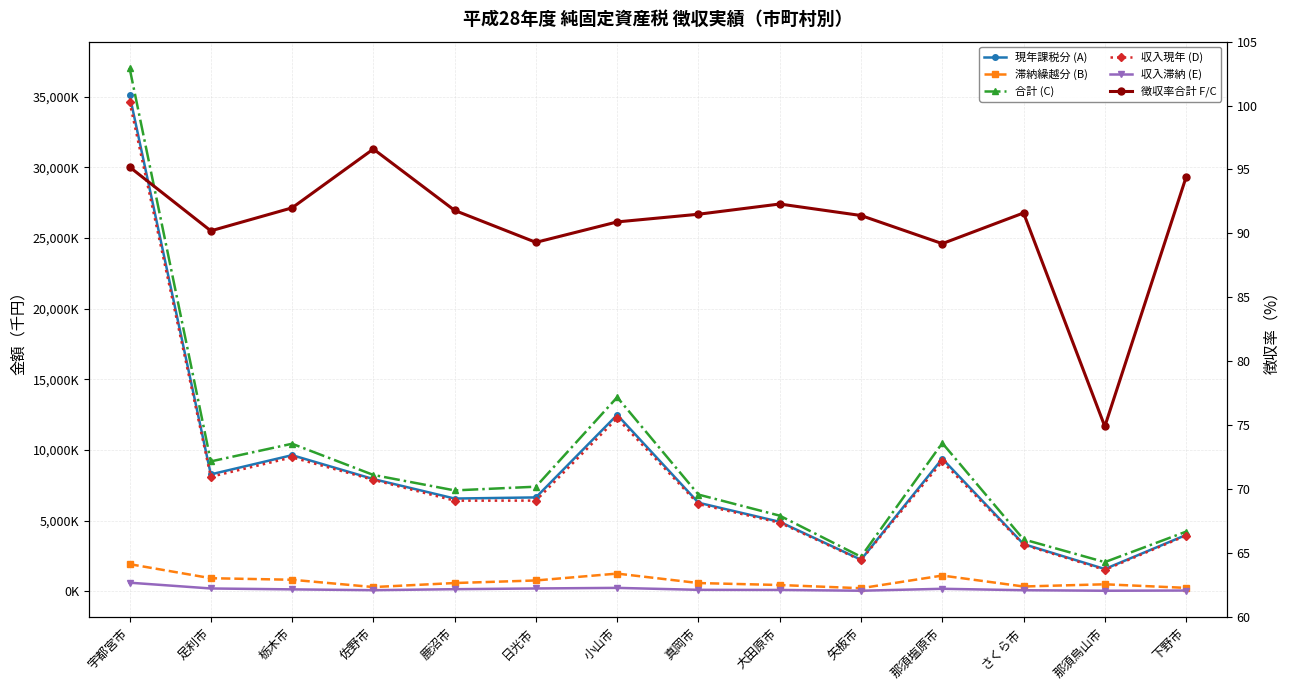

Which series has the largest total across all categories?

合計 (C)